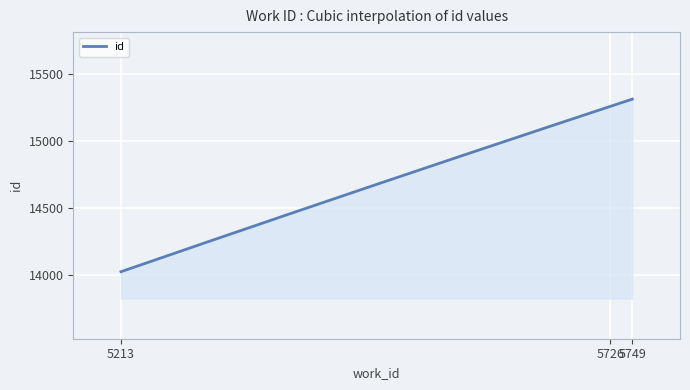

What is the minimum value shown in the chart?

14028.0